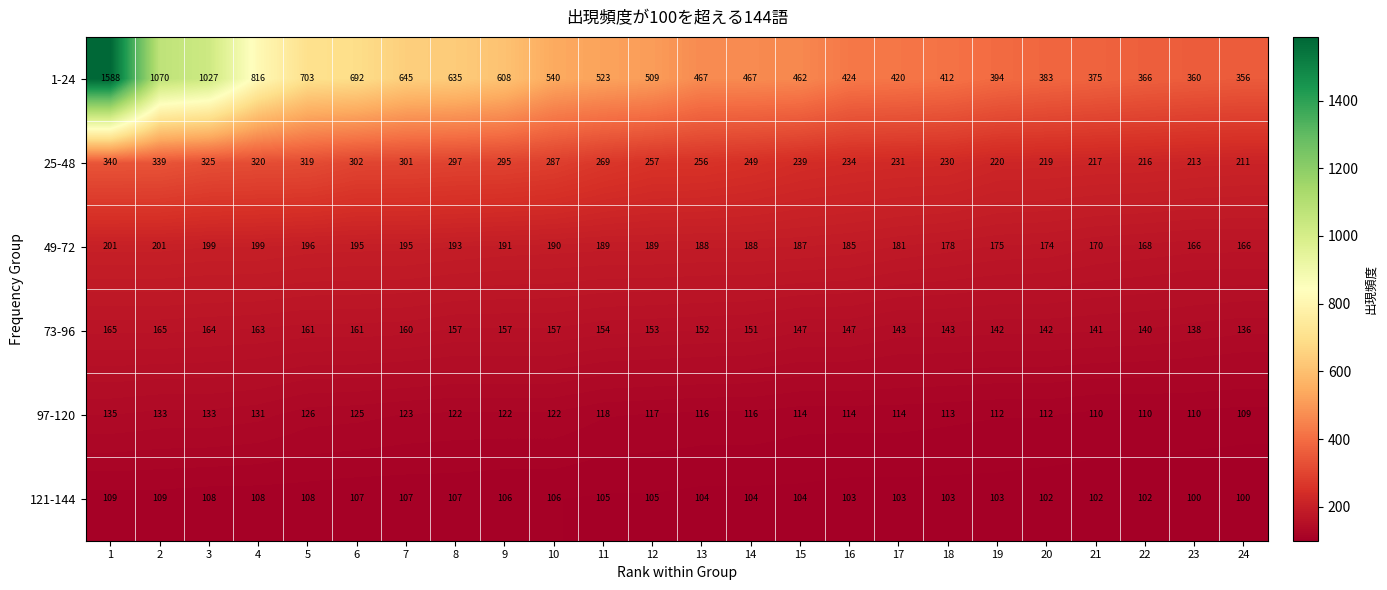

What is the average value of the 73-96 series?

152